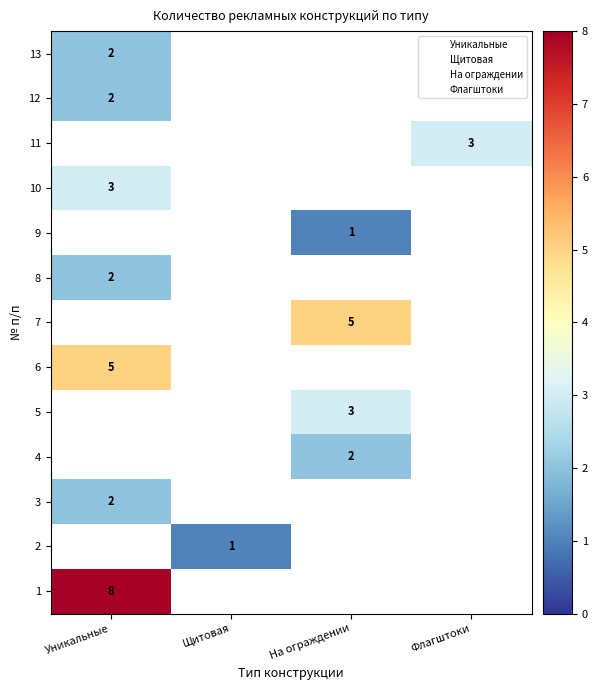

What is the maximum value shown in the chart?

8.0